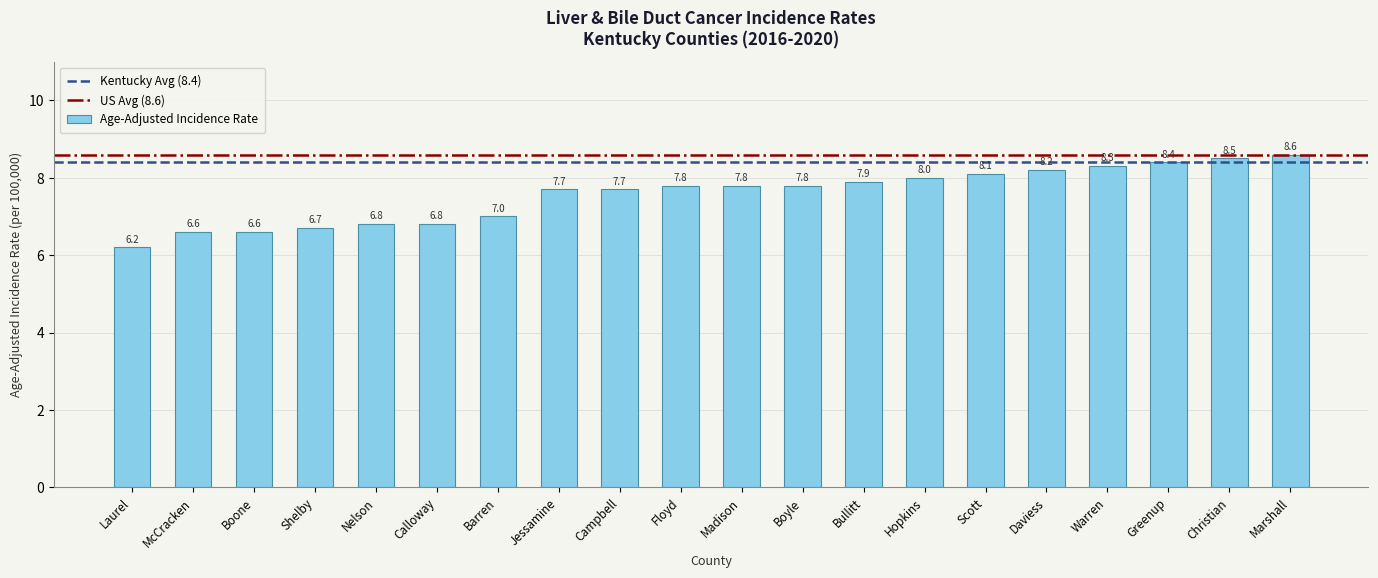

What is the label of the 12th bar from the right?

Campbell